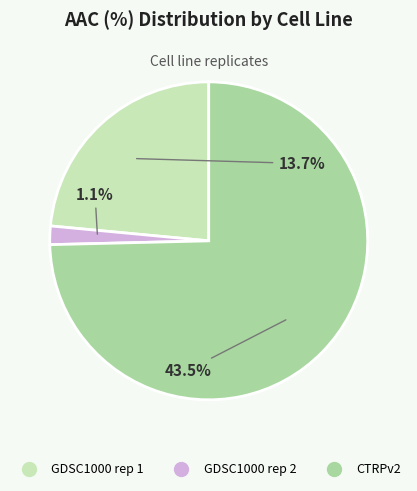

What is the total percentage of GDSC1000 rep 1 and CTRPv2?

98.1%